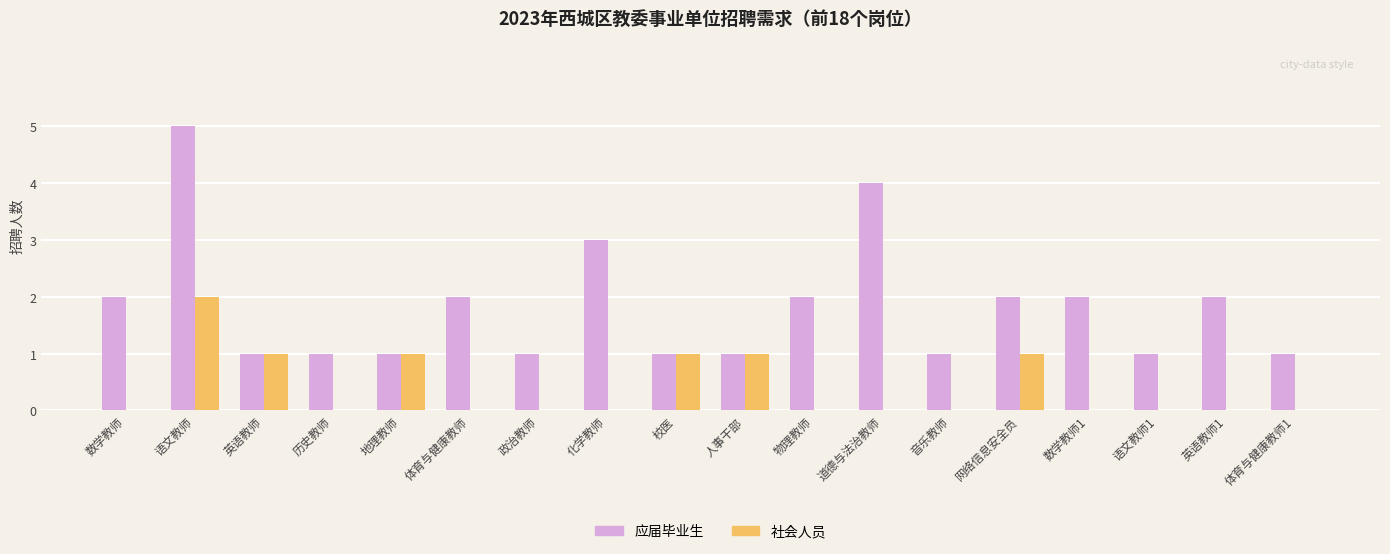

At which label does 应届毕业生 reach its peak?

语文教师